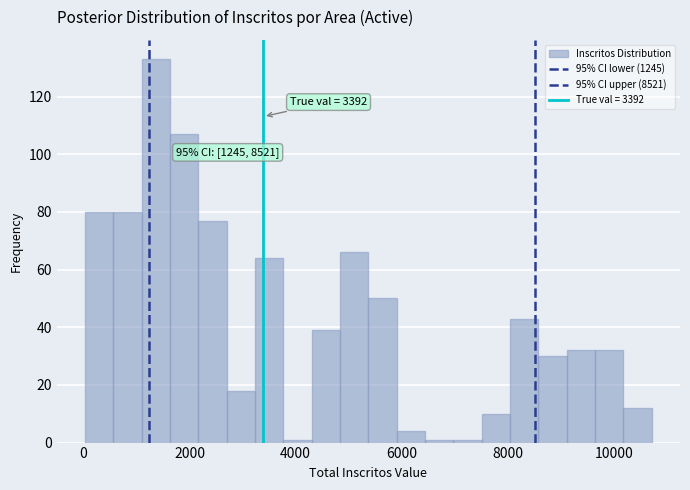

Around what value on the x-axis is the tallest bar? Give the approximate position of its centre, as read against the axis.

1400